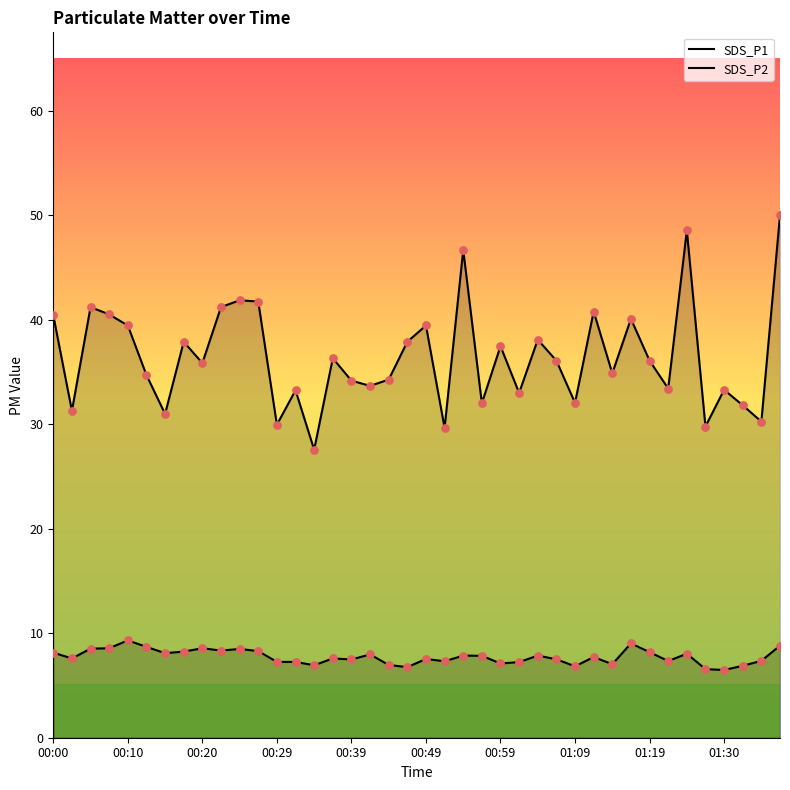

At which category is the sum across all series the highest?

39